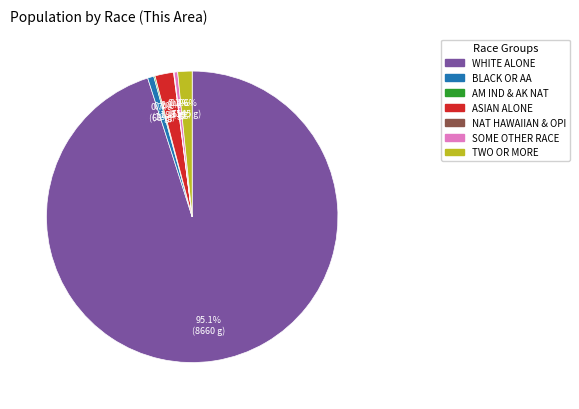

Does any single category account for the majority?

Yes